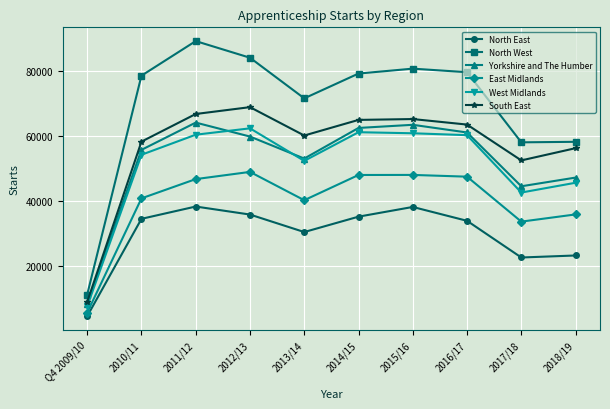

What is the difference between the highest and lowest values at 2016/17?

45780